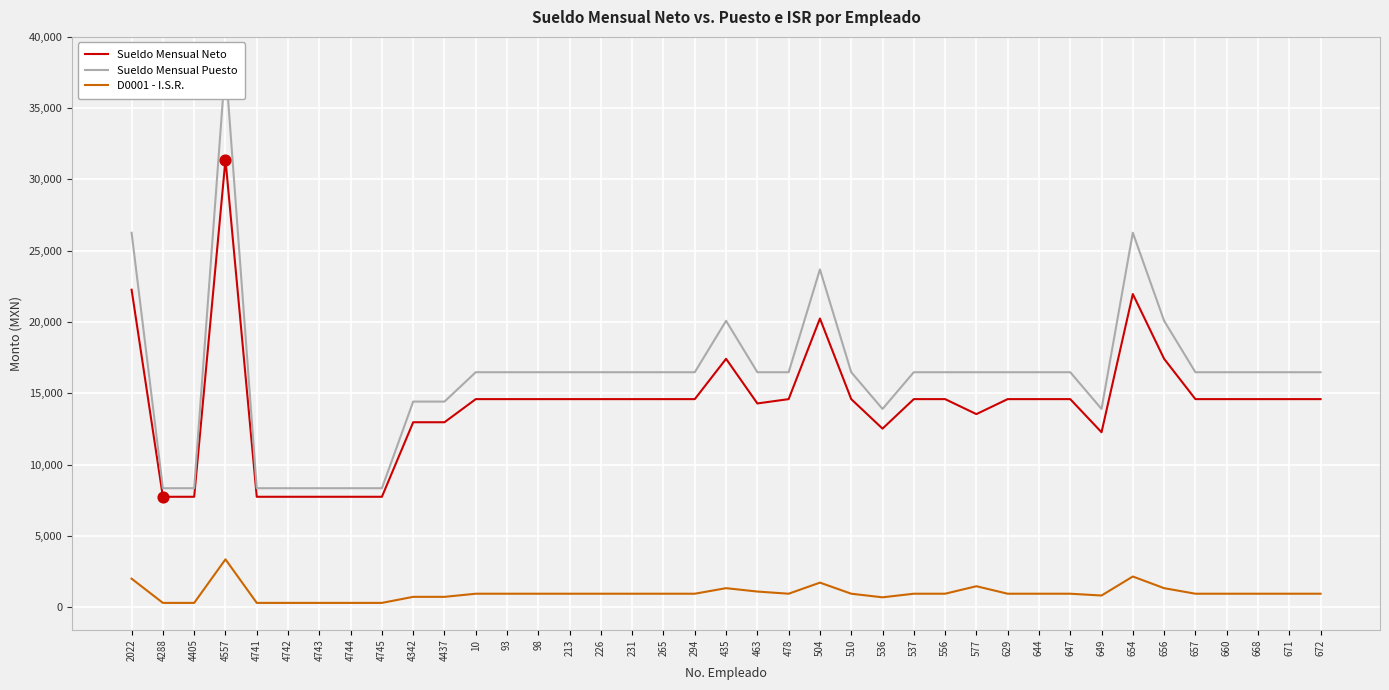

At how many categories does at least one series exceed 1110?

39